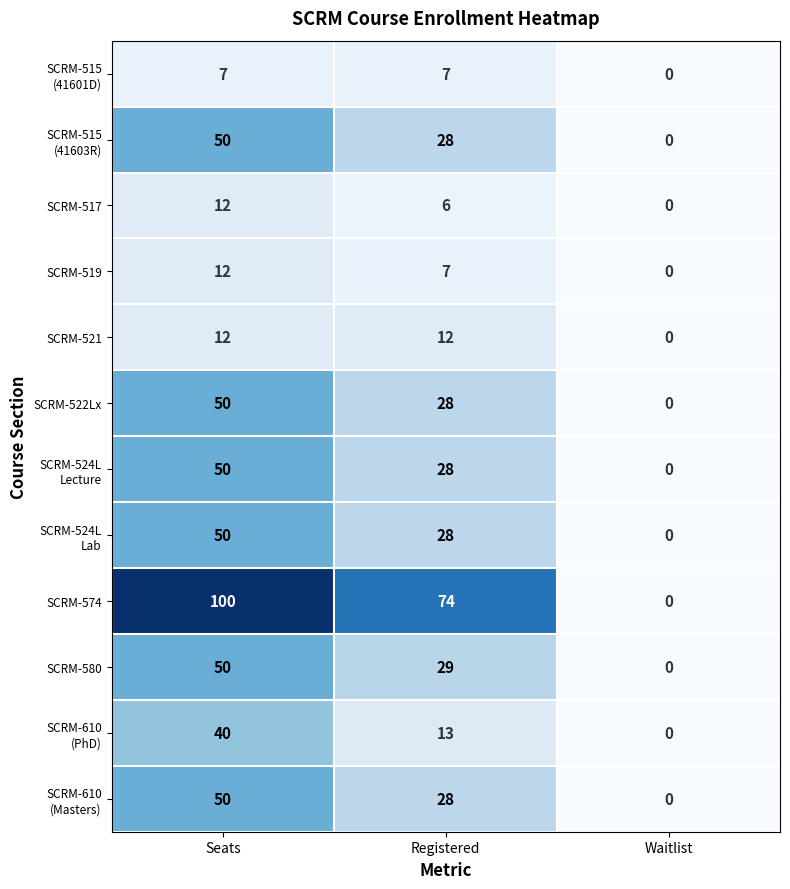

The value of SCRM-522Lx at Waitlist is 35. True or false?

False